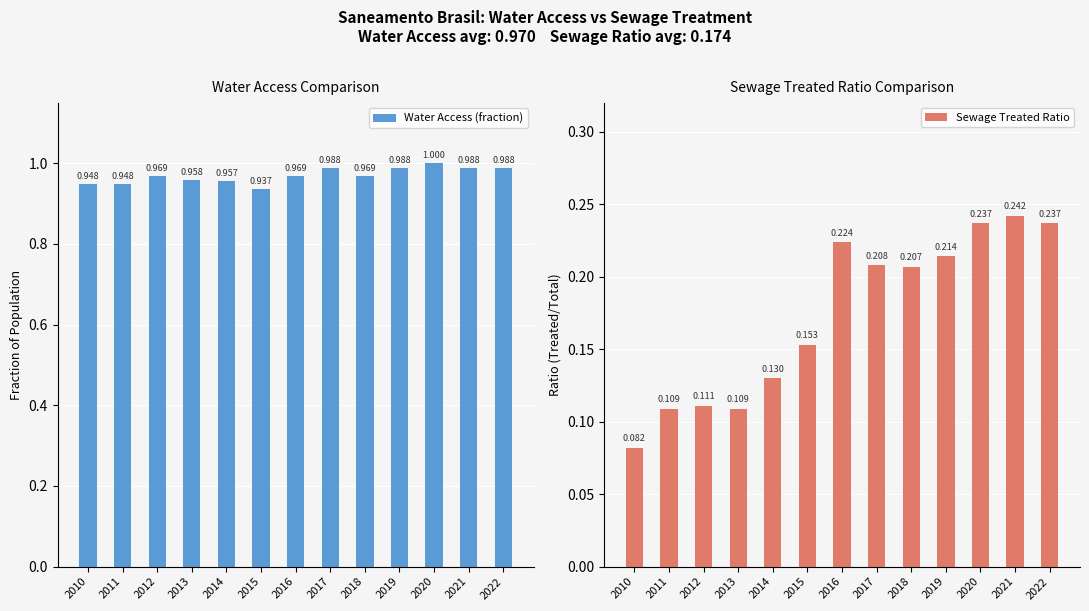

At which label does Sewage Treated Ratio reach its peak?

2021